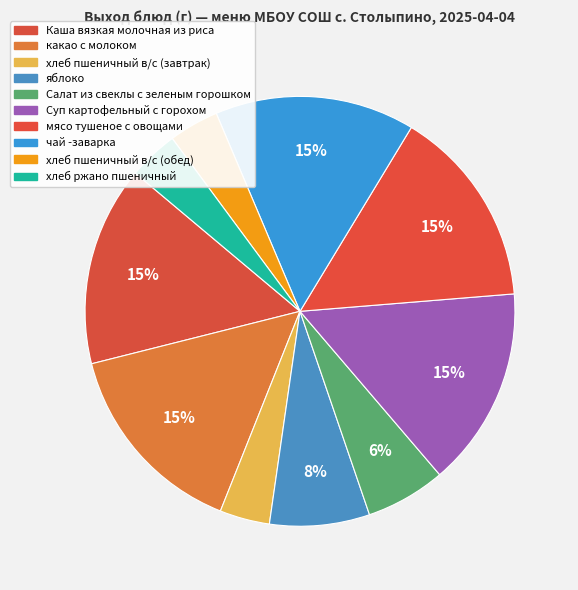

How many segments does this pie chart have?

10